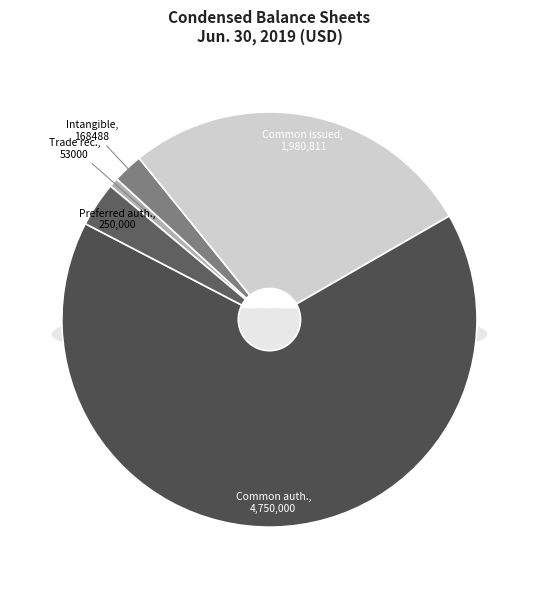

To the nearest percent, what portion does Common stock, share issued represent?

28%